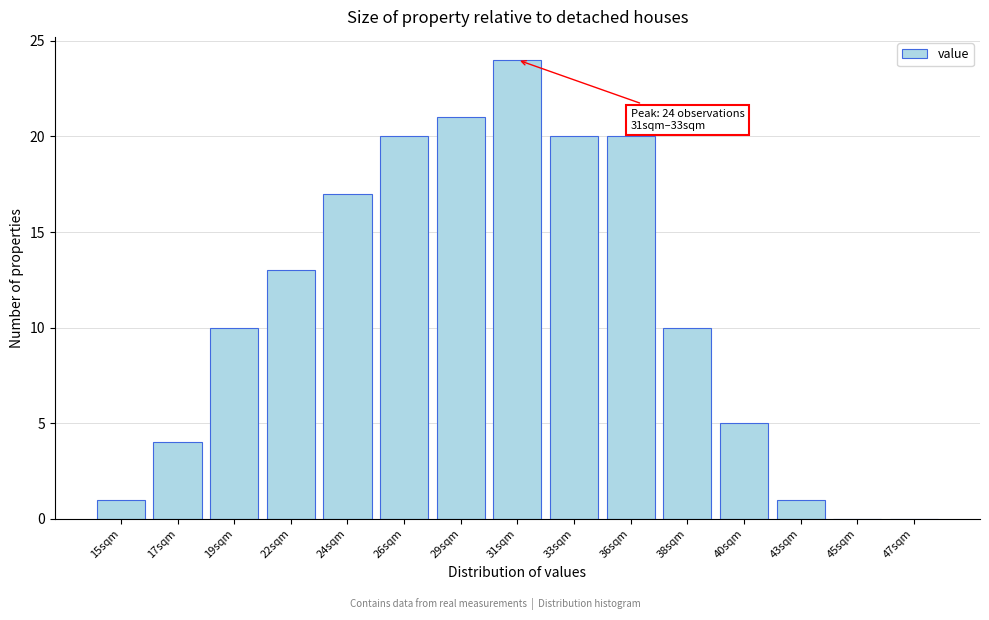

Reading left to right, transcribe all the data shown in this chart.

15sqm=1	17sqm=4	19sqm=10	22sqm=13	24sqm=17	26sqm=20	29sqm=21	31sqm=24	33sqm=20	36sqm=20	38sqm=10	40sqm=5	43sqm=1	45sqm=0	47sqm=0